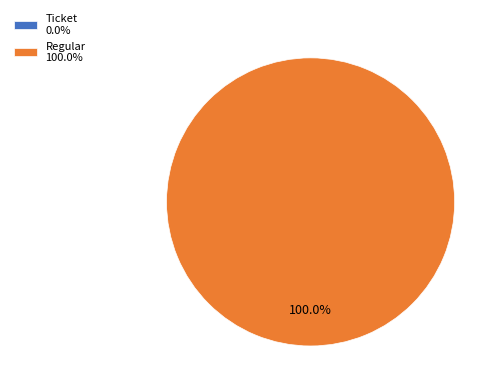

True or false: io_index_14 accounts for 100% of the total.

True